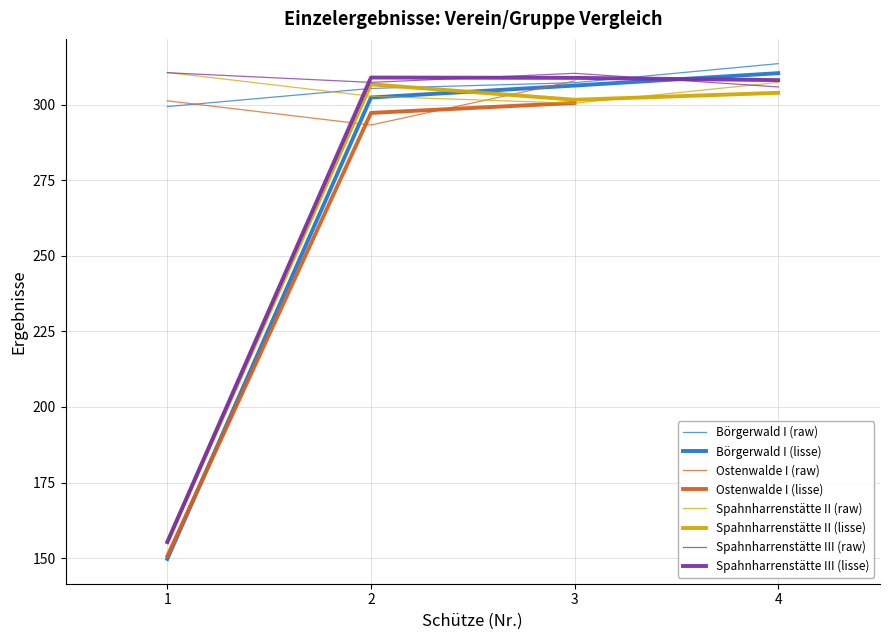

At which category does Spahnharrenstätte II reach its first local valley?

3